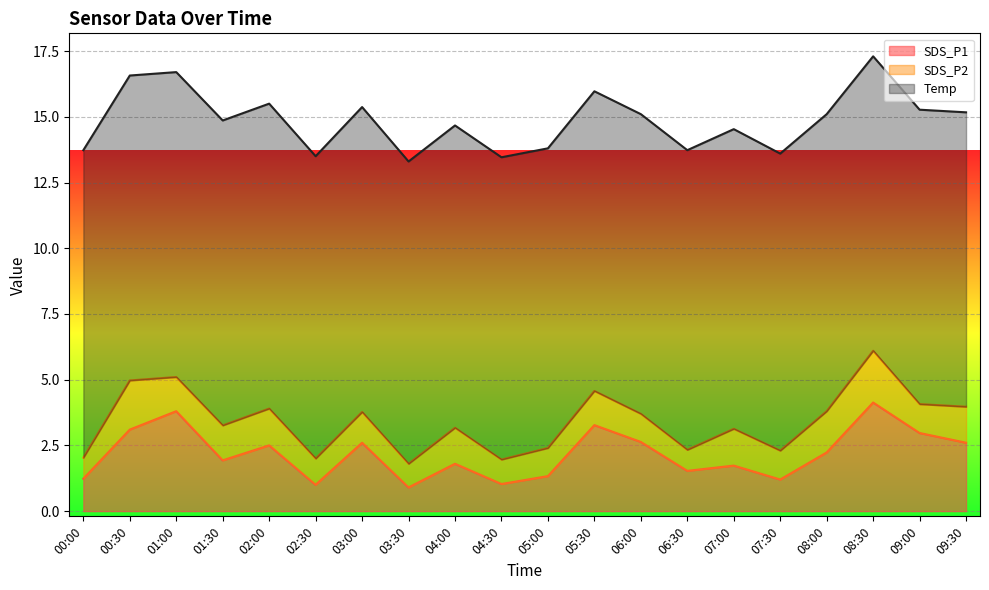

Reading left to right, list all the values displayed in this chart.

SDS_P1: 00:00=1.2	00:30=3.1	01:00=3.8	01:30=1.9	02:00=2.5	02:30=1.0	03:00=2.6	03:30=0.9	04:00=1.8	04:30=1.0	05:00=1.3	05:30=3.3	06:00=2.6	06:30=1.5	07:00=1.7	07:30=1.2	08:00=2.2	08:30=4.1	09:00=3.0	09:30=2.6
SDS_P2: 00:00=0.8	00:30=1.9	01:00=1.3	01:30=1.3	02:00=1.4	02:30=1.0	03:00=1.2	03:30=0.9	04:00=1.4	04:30=0.9	05:00=1.1	05:30=1.3	06:00=1.1	06:30=0.8	07:00=1.4	07:30=1.1	08:00=1.6	08:30=2.0	09:00=1.1	09:30=1.4
Temp: 00:00=11.7	00:30=11.6	01:00=11.6	01:30=11.6	02:00=11.6	02:30=11.5	03:00=11.6	03:30=11.5	04:00=11.5	04:30=11.5	05:00=11.4	05:30=11.4	06:00=11.4	06:30=11.4	07:00=11.4	07:30=11.3	08:00=11.3	08:30=11.2	09:00=11.2	09:30=11.2